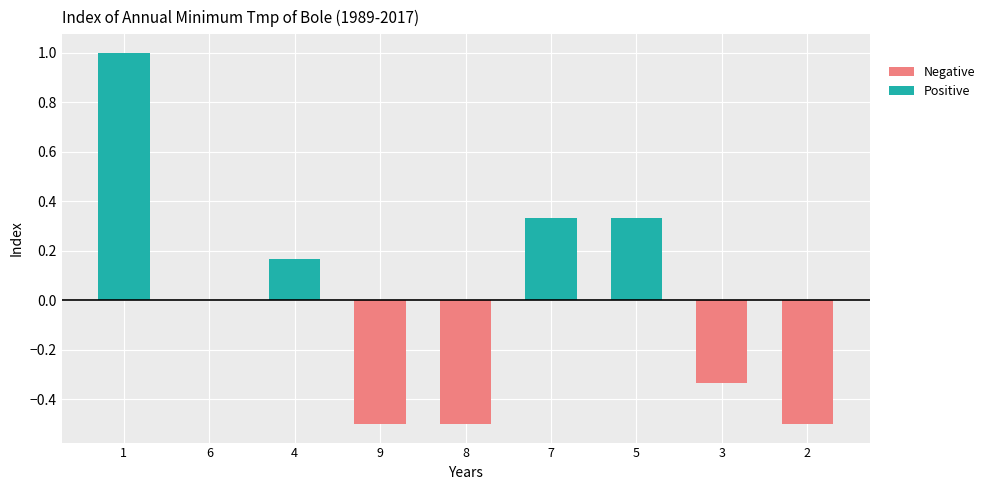

Rank the series by their average value, from highest to lowest.

Positive, Negative